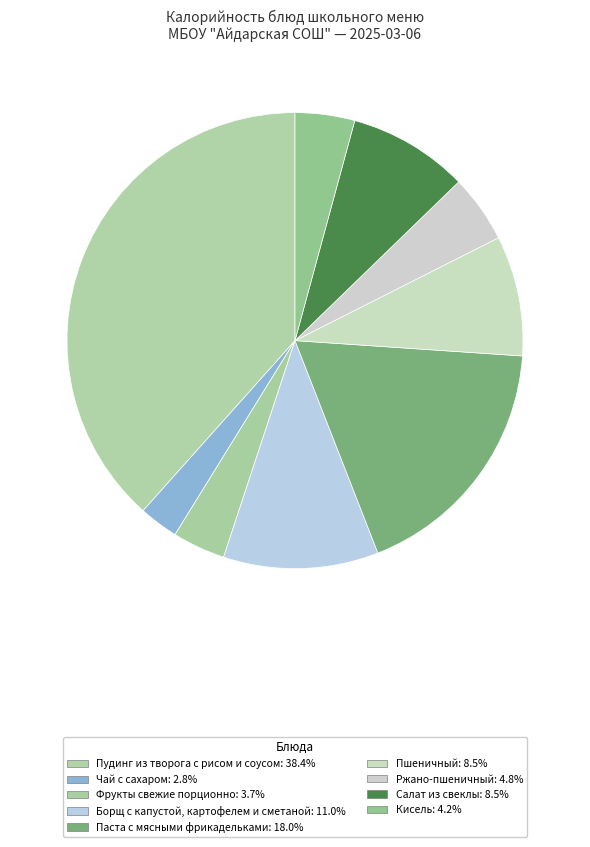

What is the change in value from Пудинг из творога с рисом и соусом to Кисель?

-429.0